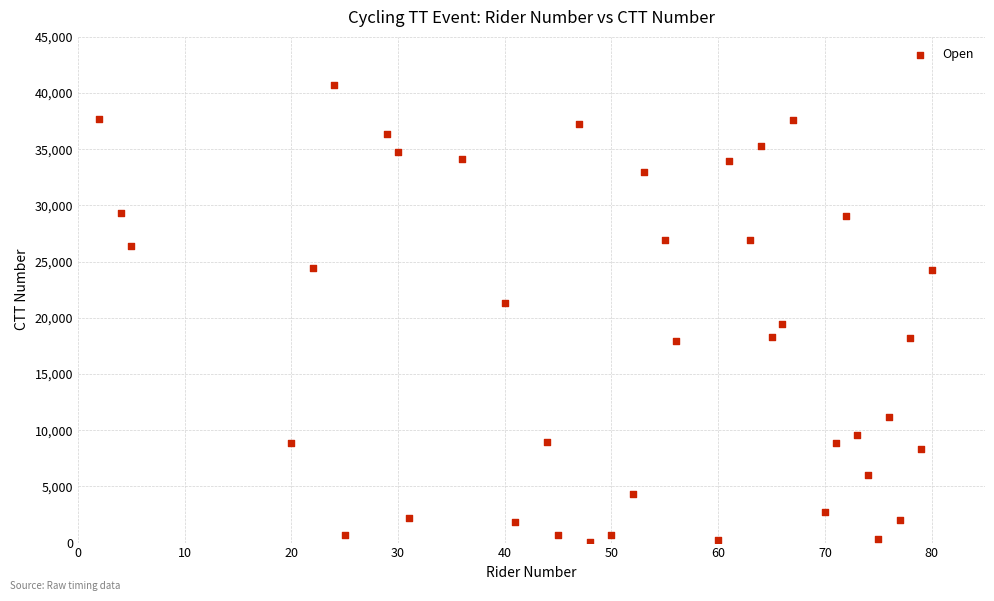

What is the range of X values (max minus min)?

78